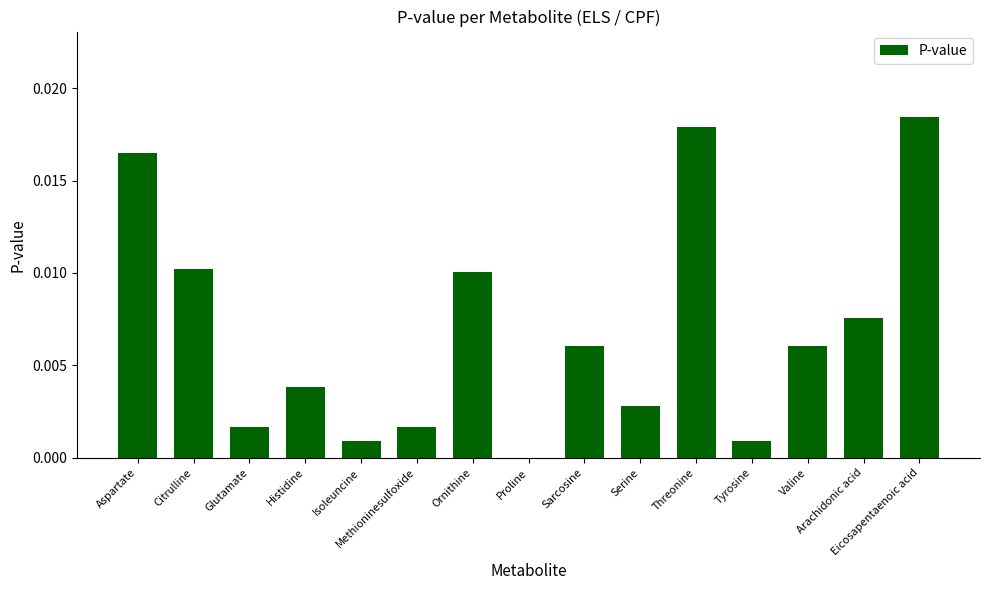

The chart shows a value of 0.0 at Glutamate. True or false?

False